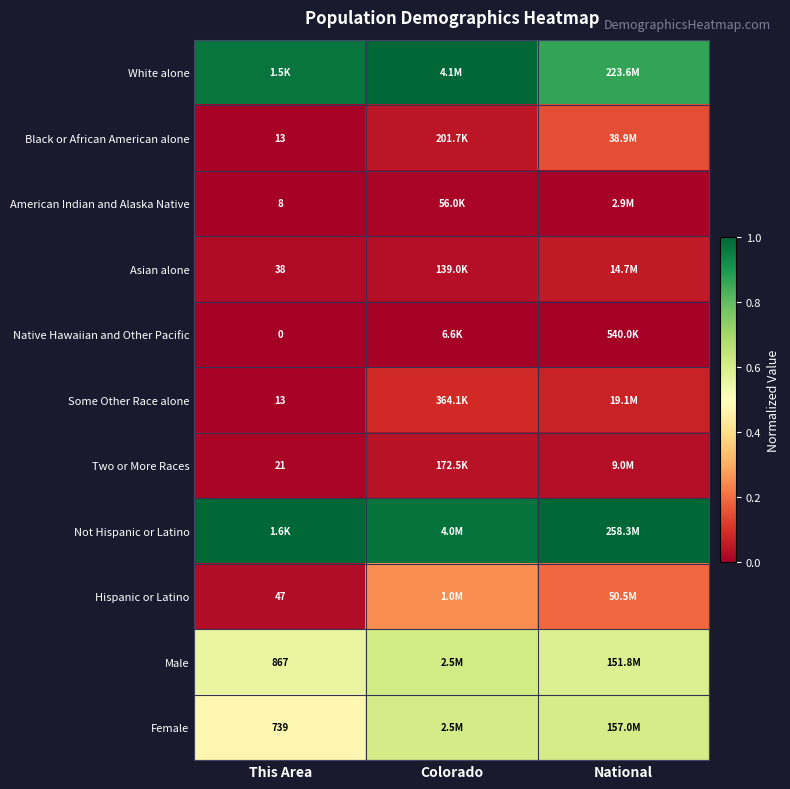

Which category has the highest value across all series?

Colorado